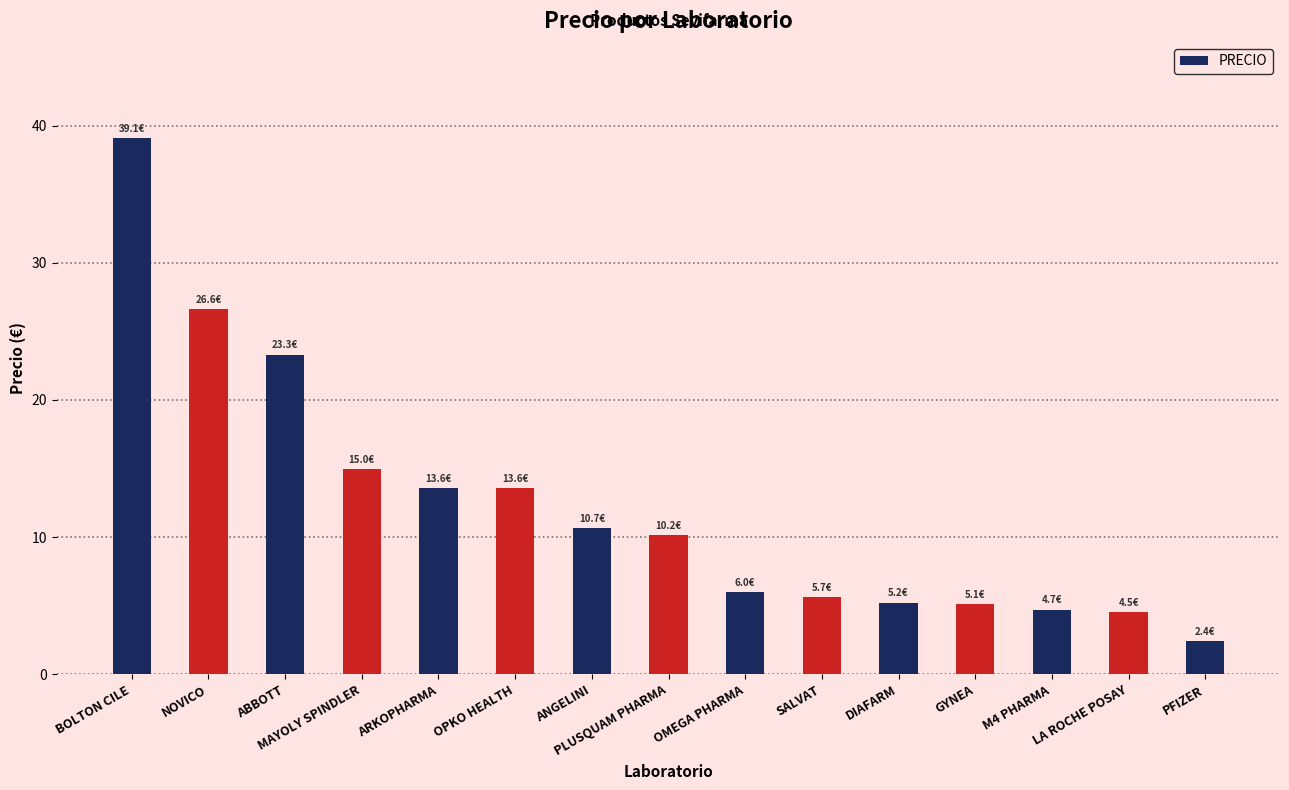

What is the maximum value shown in the chart?

39.1